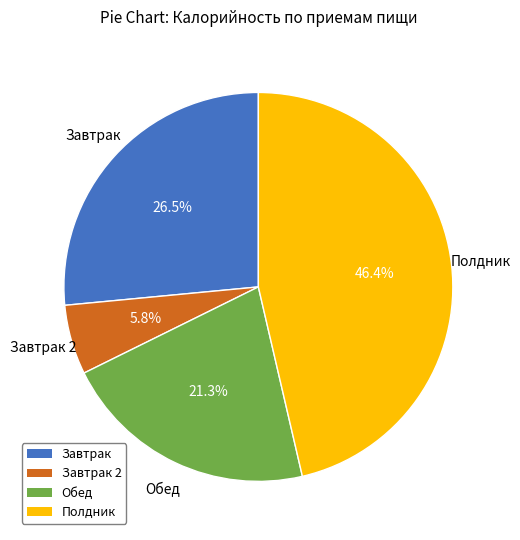

Does any single category account for the majority?

No